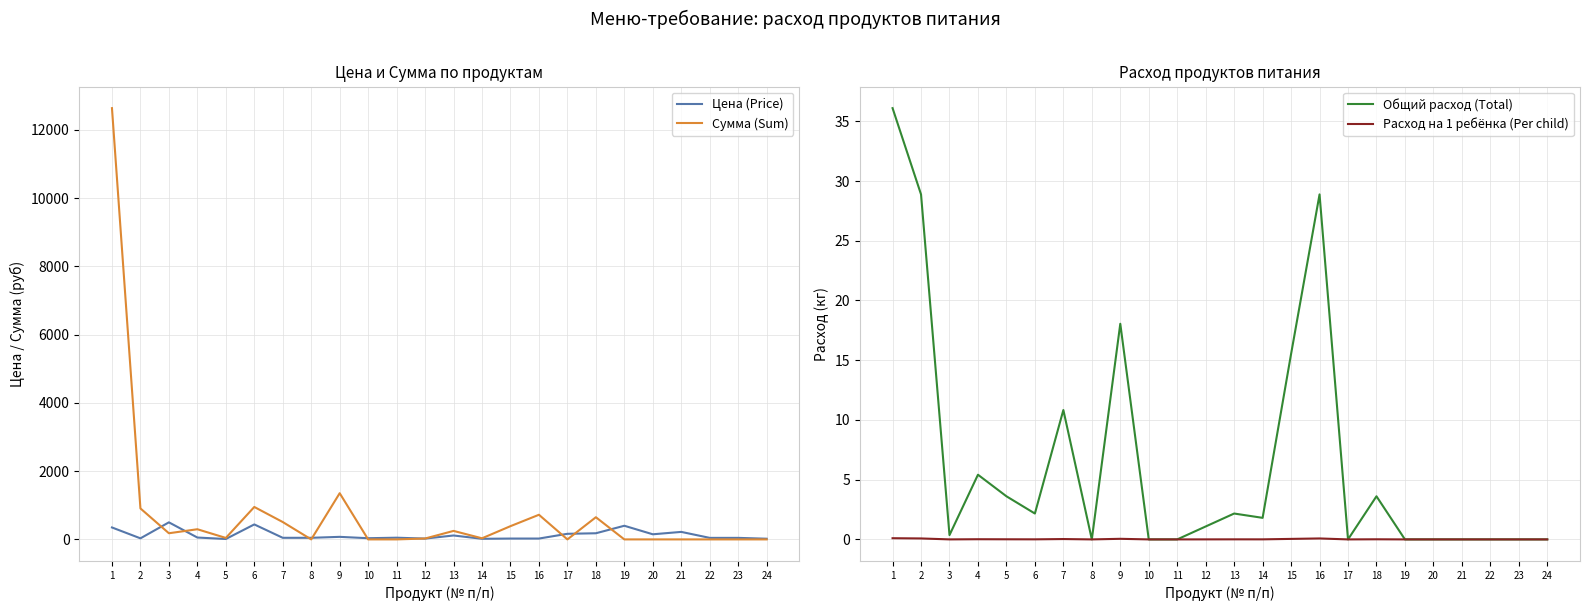

What are all the series names shown in the legend?

Цена (Price), Сумма (Sum), Общий расход (Total), Расход на 1 ребёнка (Per child)